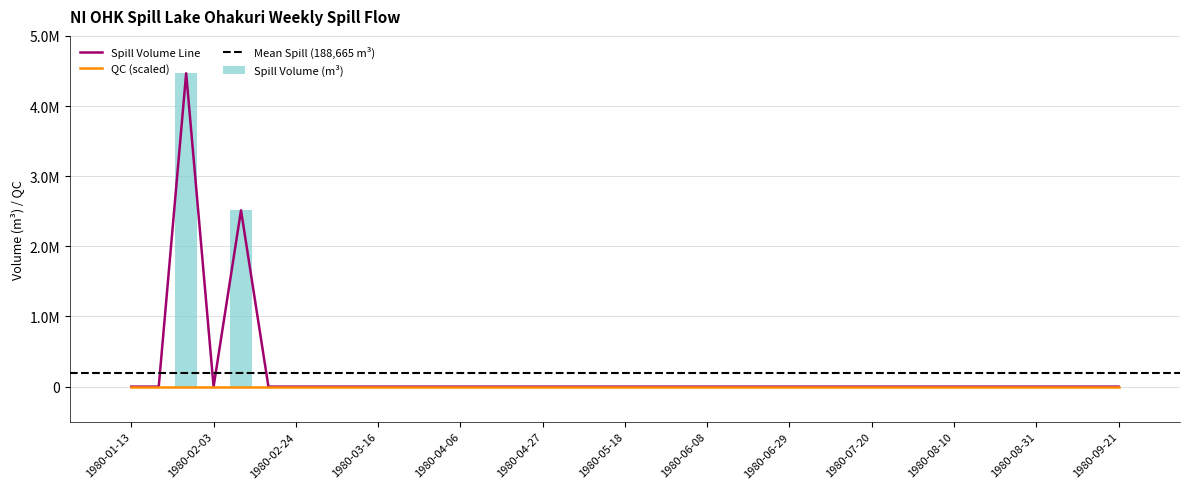

True or false: the data shows 2513548 at 1980-02-10.

True